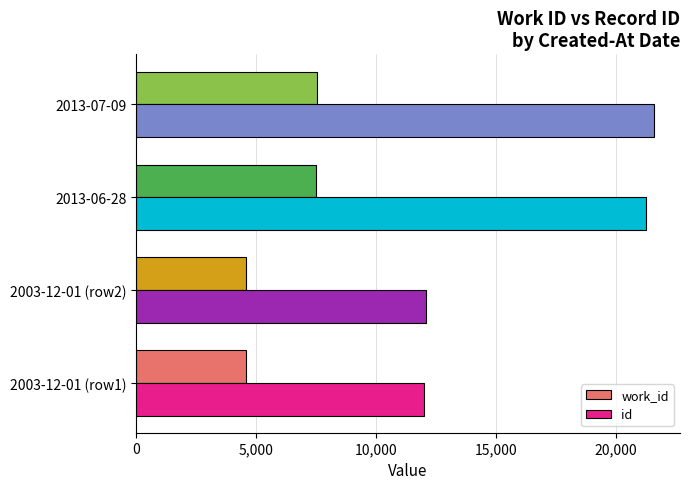

Where is work_id nearest to the value 6043?

2013-06-28